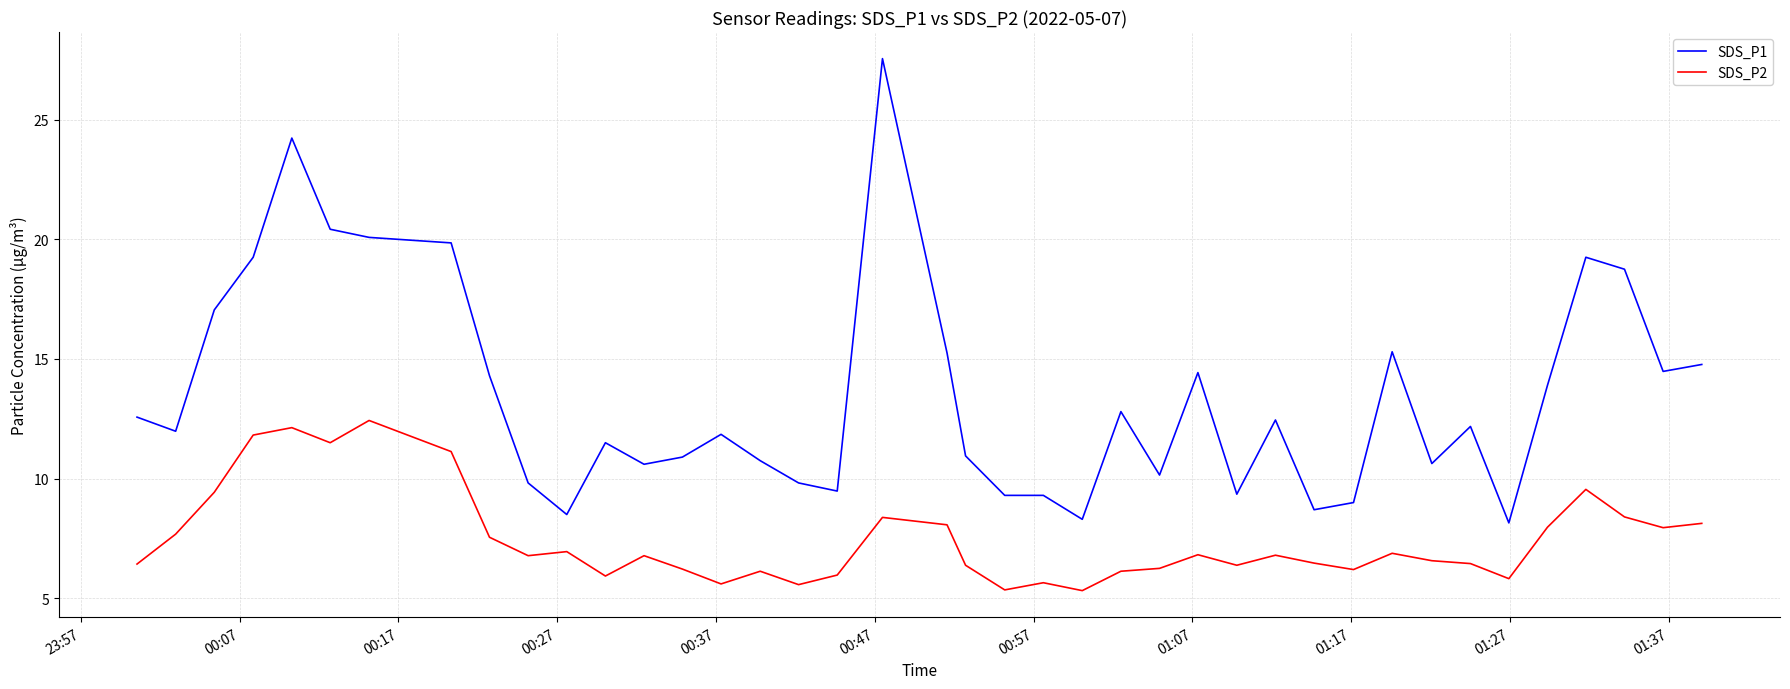

What is the highest value of the SDS_P2 series?

12.4